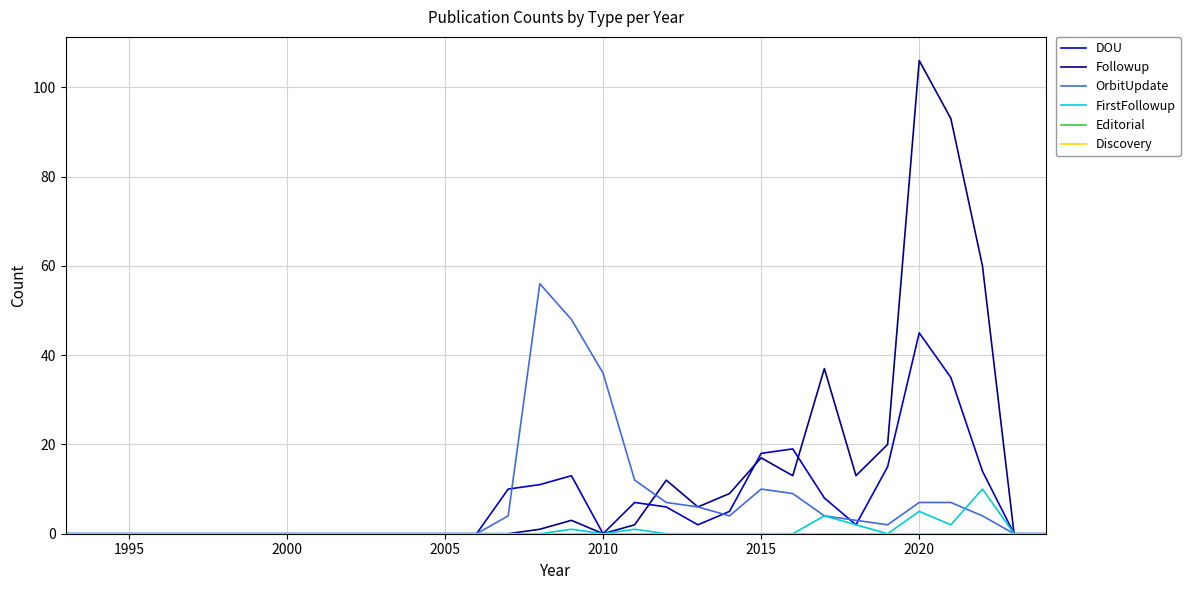

Does the chart display data point markers on the line(s)?

No